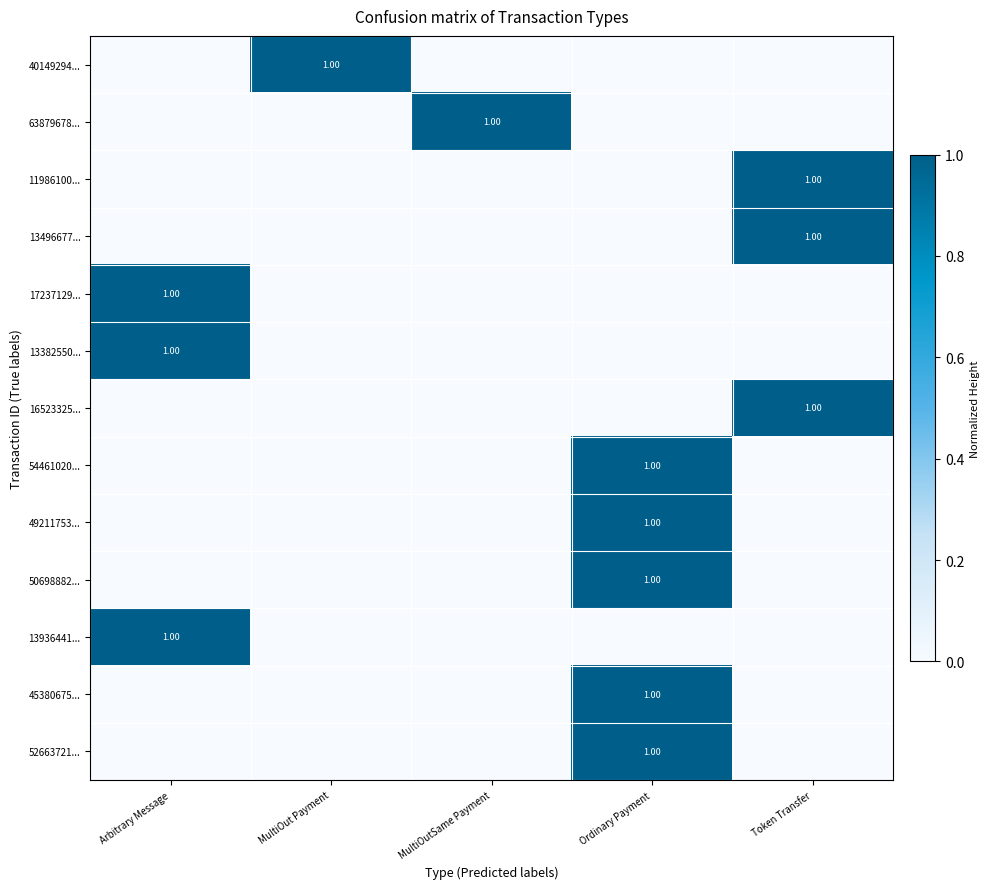

How many positive values does the 45380675... series have?

1